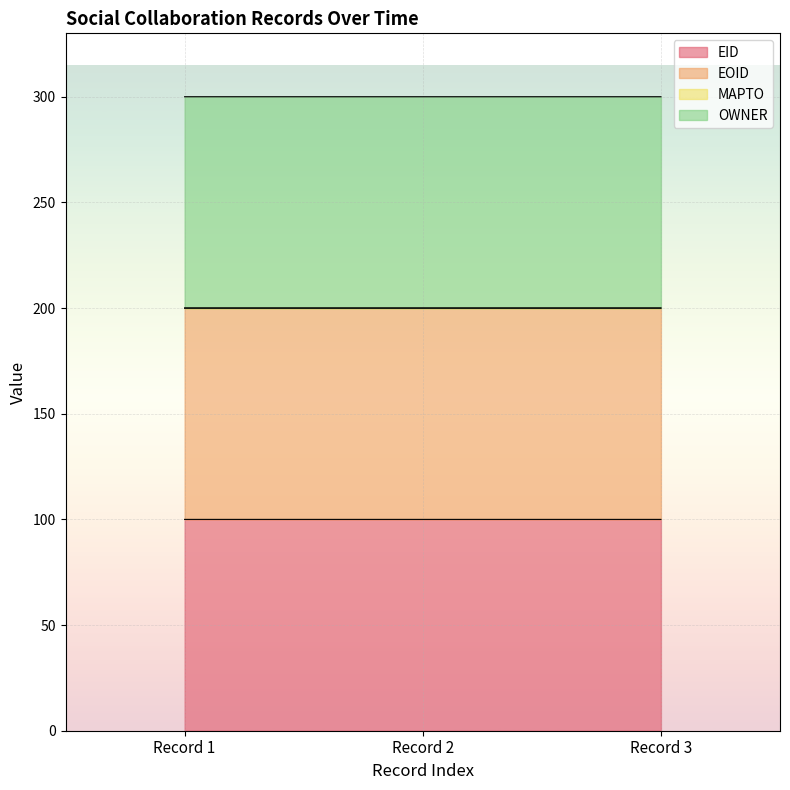

What is the total value across all series at Record 2?

300.0